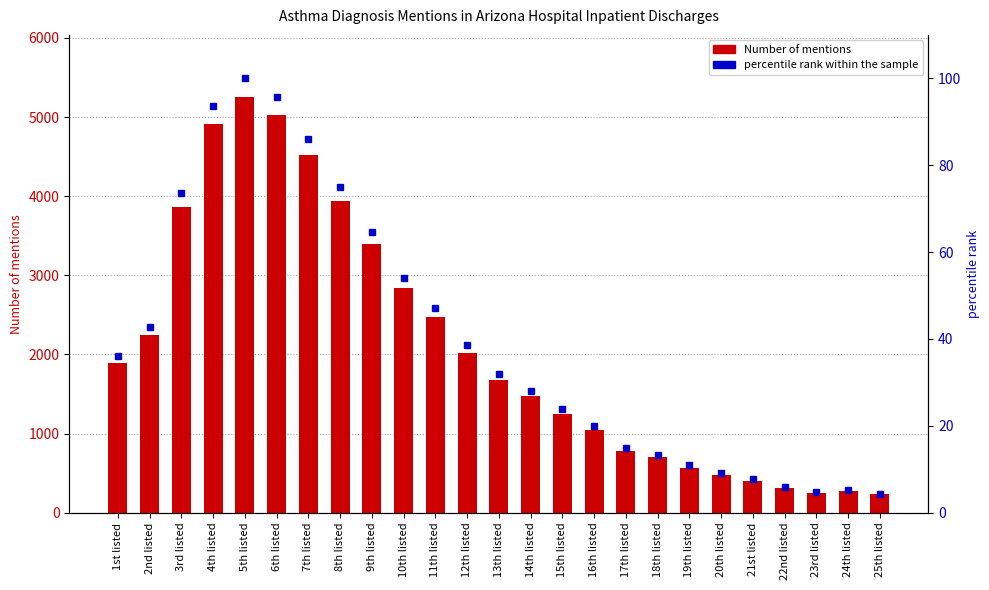

At which category is the sum across all series the highest?

5th listed